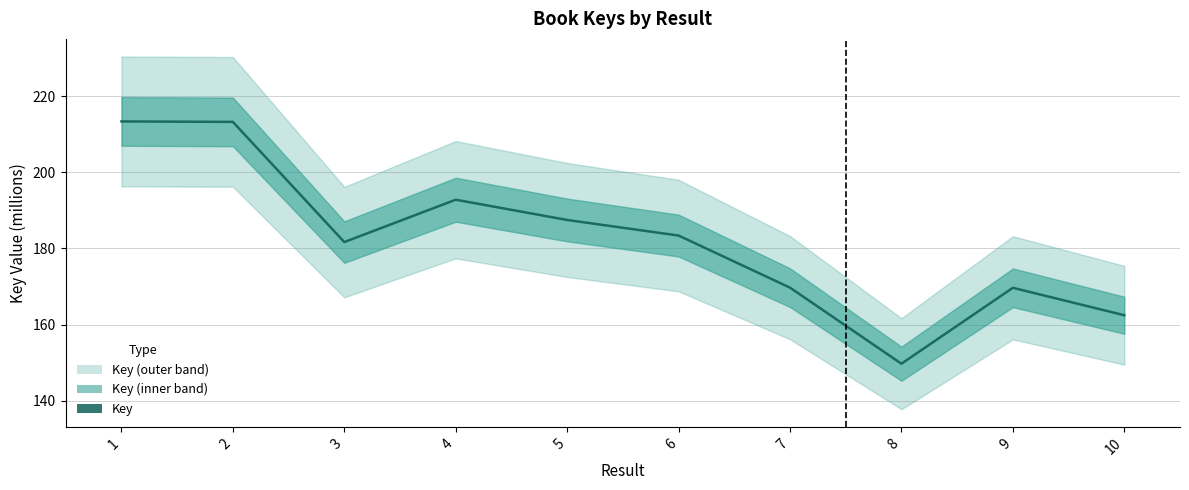

At which label is the value closest to 181?

3